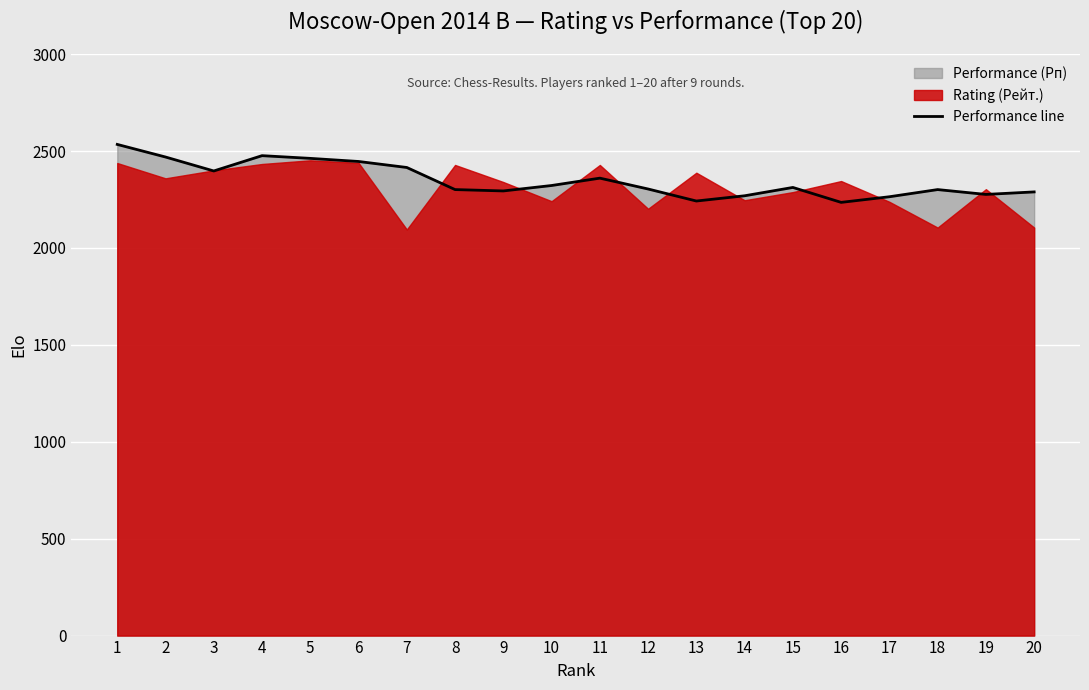

Rank the categories by value from lowest to highest.

16, 13, 17, 14, 19, 20, 9, 8, 18, 12, 15, 10, 11, 3, 7, 6, 5, 2, 4, 1